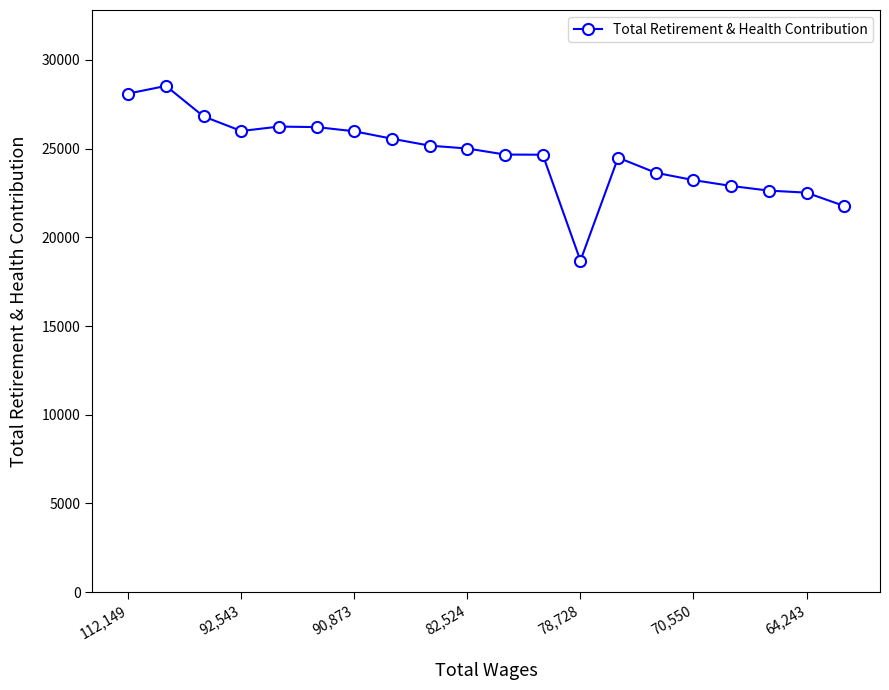

What is the value of the 8th point from the left?

25560